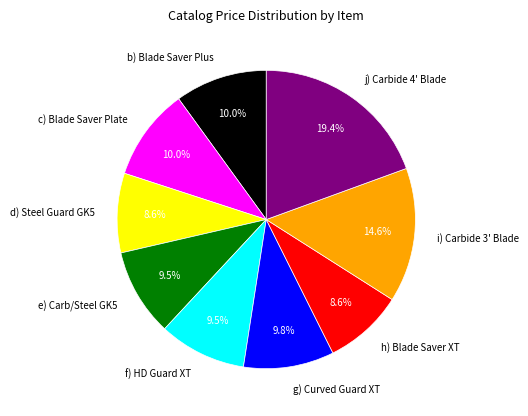

Count the number of slices in the pie.

9